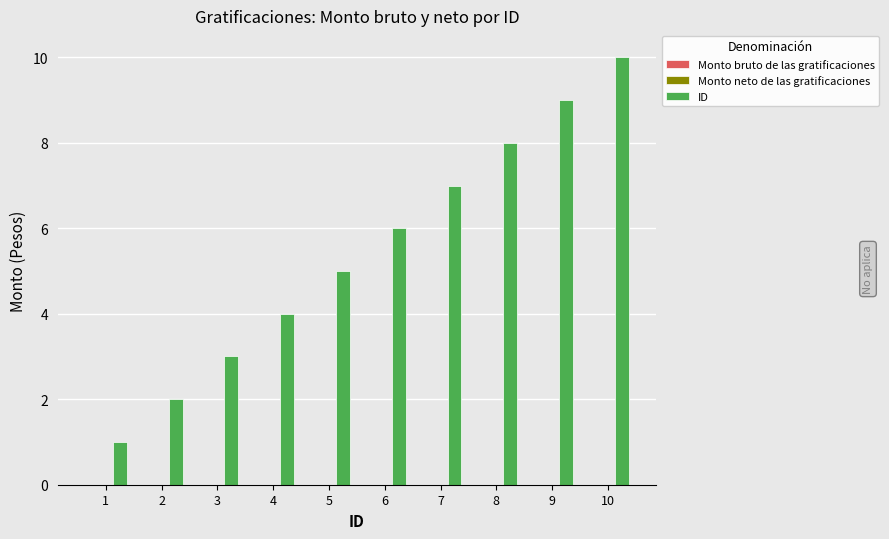

Rank the categories by value from highest to lowest.

10, 9, 8, 7, 6, 5, 4, 3, 2, 1